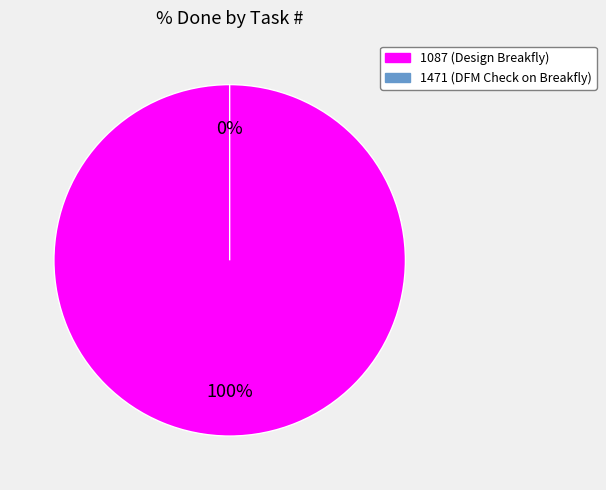

To the nearest percent, what is the difference between the largest and smallest slice percentages?

100%